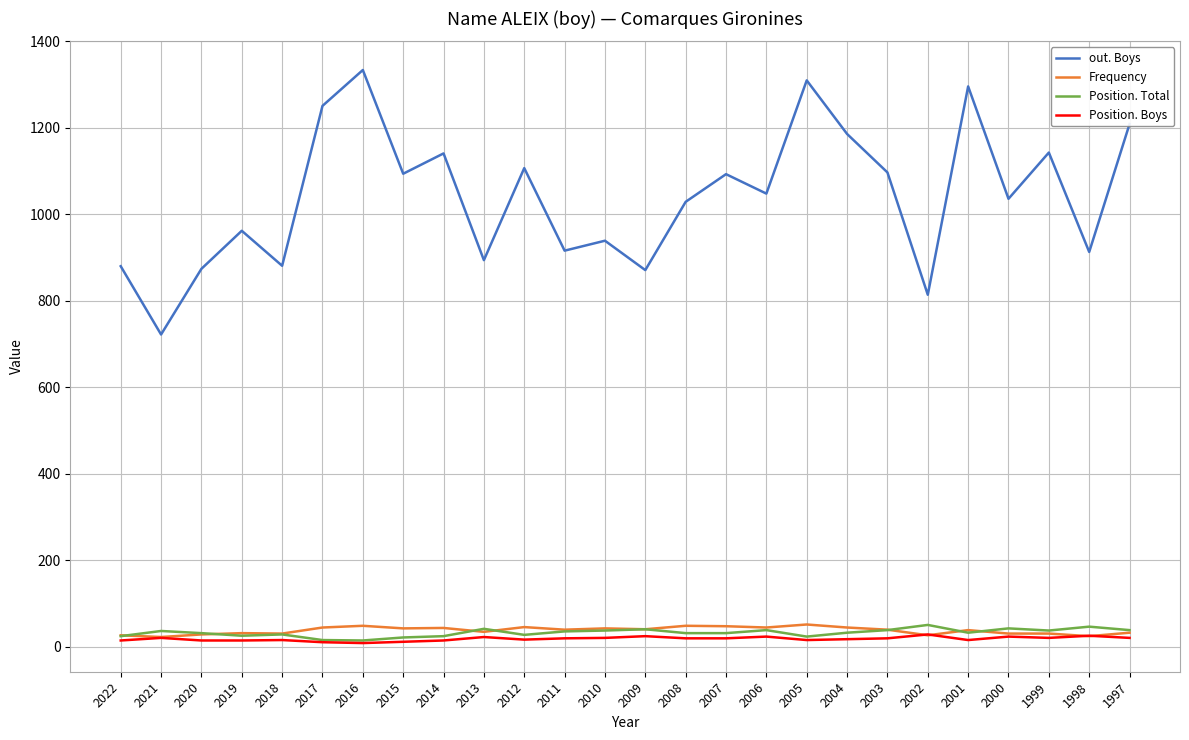

The Position. Total series shows 24 at 2014. True or false?

True